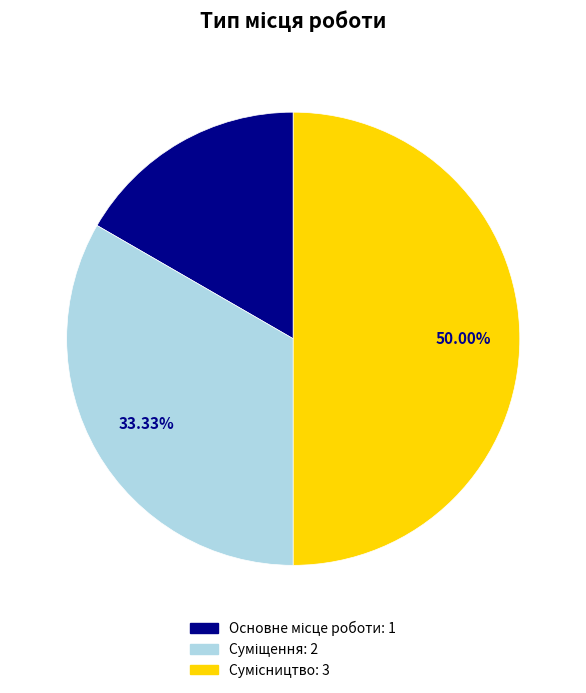

How many segments does this pie chart have?

3